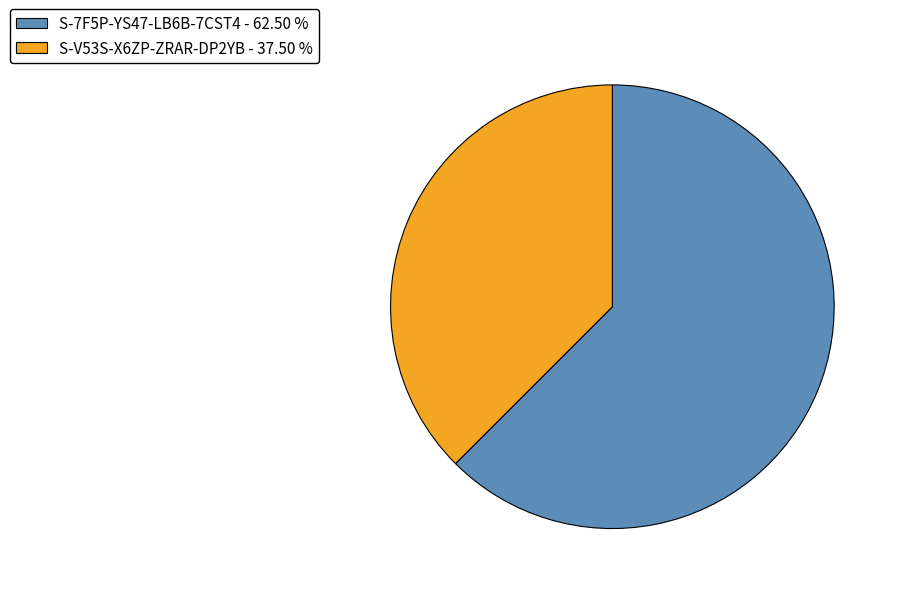

Is it true that S-V53S-X6ZP-ZRAR-DP2YB is 31% of the pie?

False